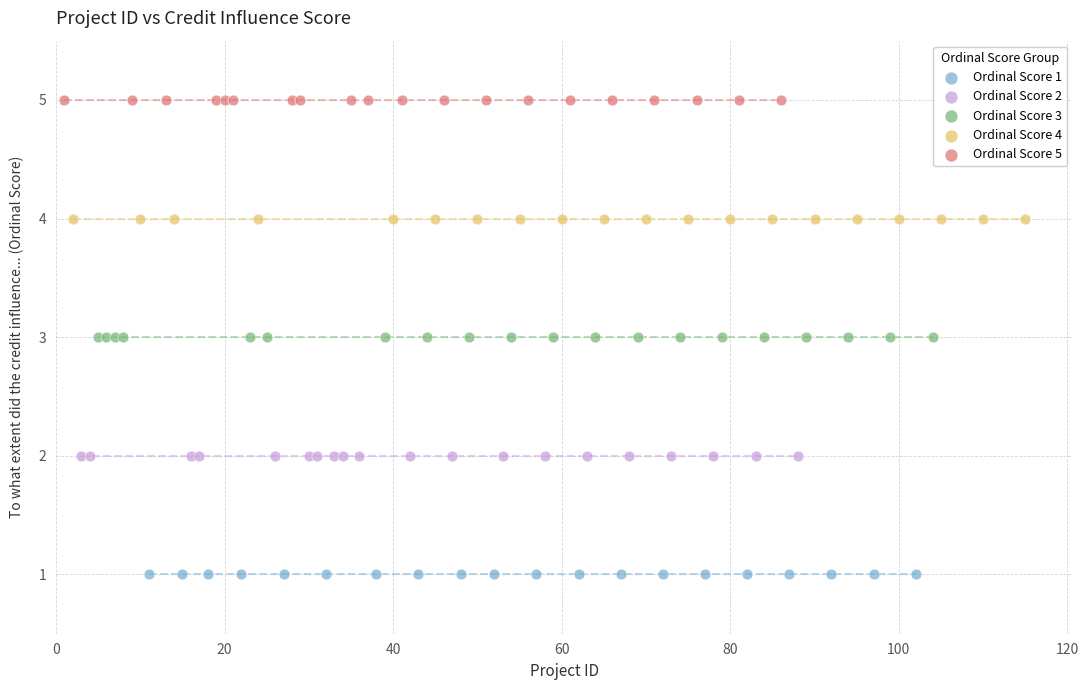

Which series contains the lowest Y value?

Ordinal Score 1